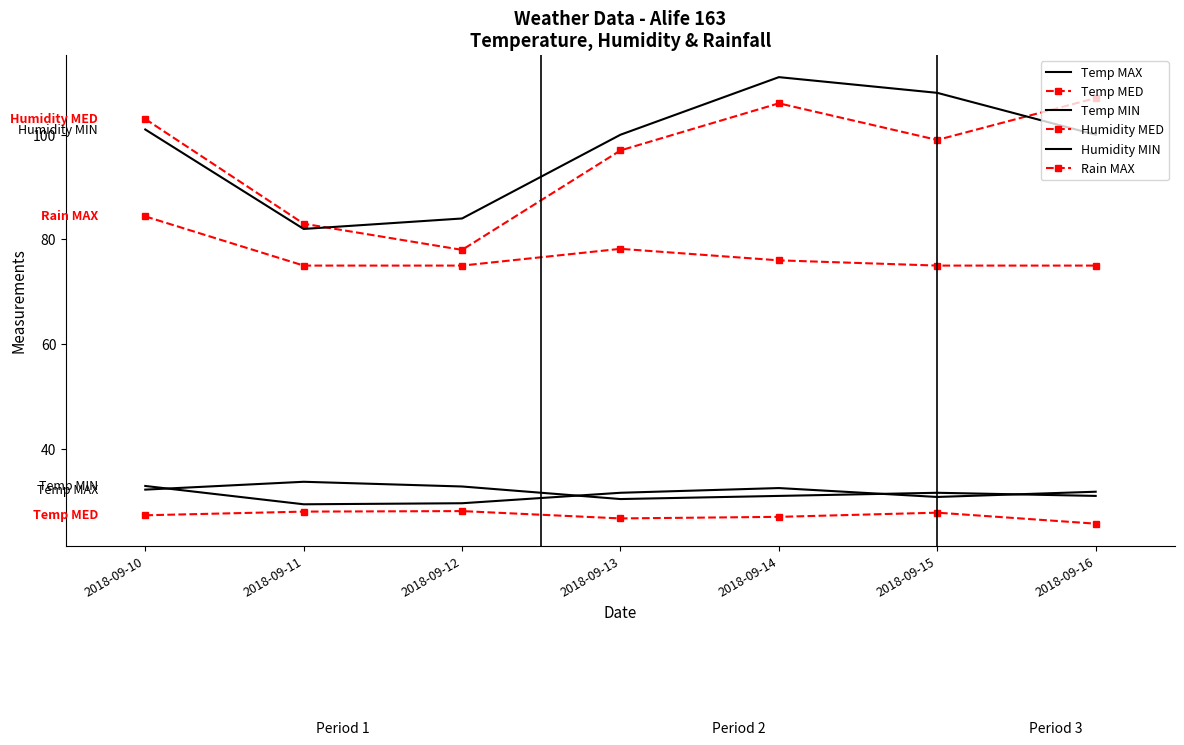

What is the total value across all series at 2018-09-16?

370.5